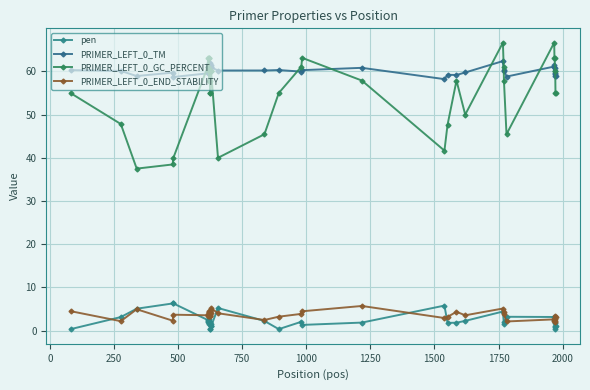

How many data points in PRIMER_LEFT_0_GC_PERCENT are less than 57?

16